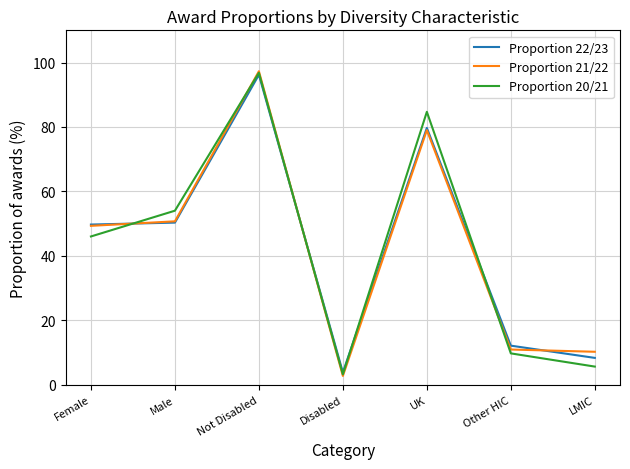

Reading right to left, list all the values displayed in this chart.

Proportion 22/23: 8.3	12.1	79.7	3.8	96.2	50.3	49.7
Proportion 21/22: 10.2	10.9	79.0	2.7	97.3	50.7	49.3
Proportion 20/21: 5.6	9.7	84.7	3.2	96.8	54.0	46.0